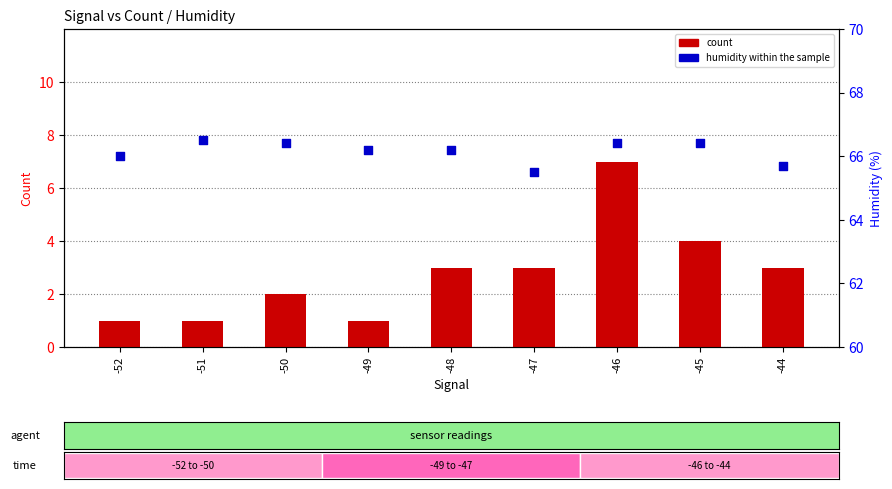

At which category is the sum across all series the highest?

-46